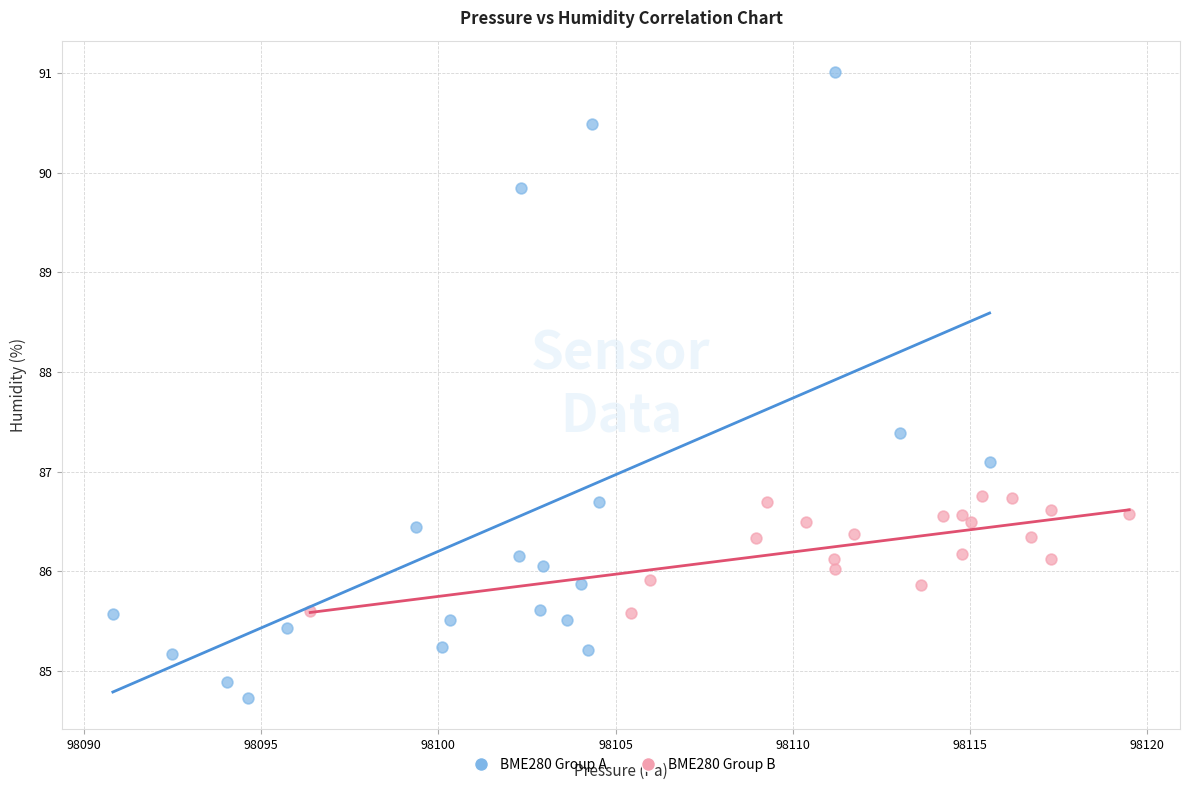

Which series has the widest spread of Y values?

BME280 Group A